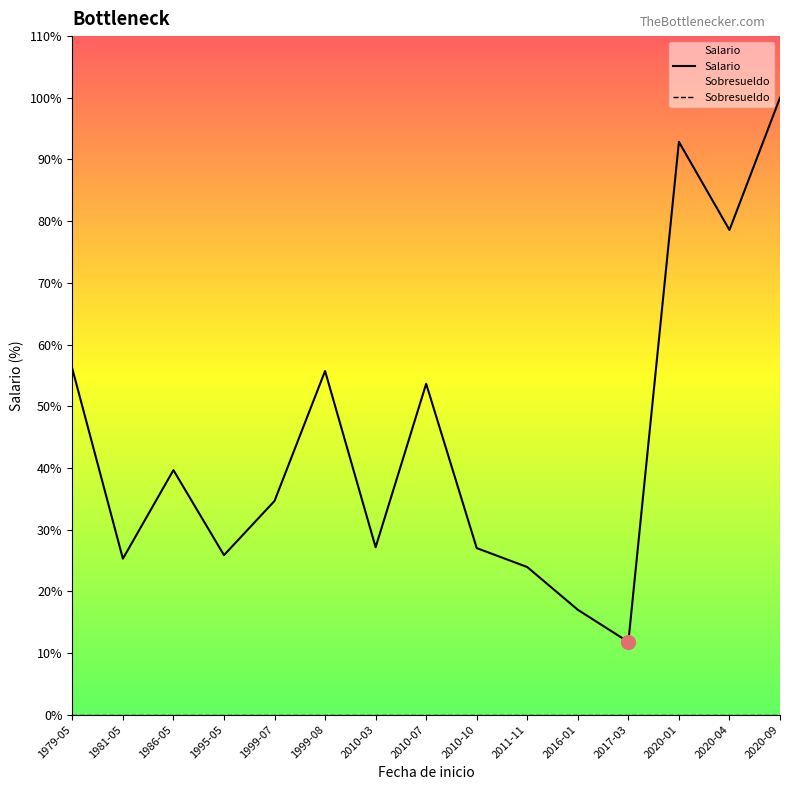

Between 1986-05 and 2020-09, which series saw the biggest shift?

Salario